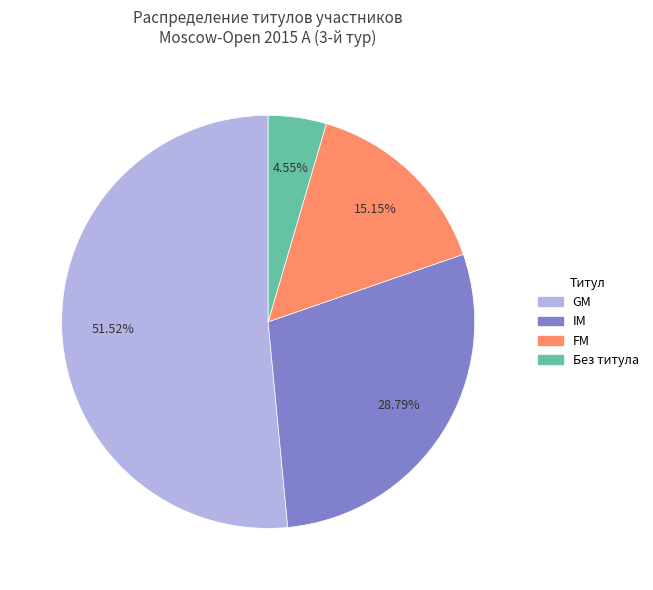

Which slice represents more than half of the pie?

GM